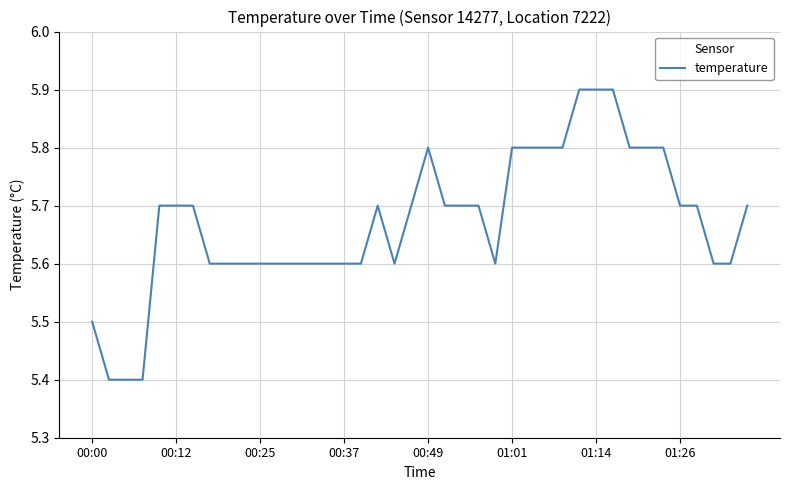

What is the greatest value displayed?

5.9